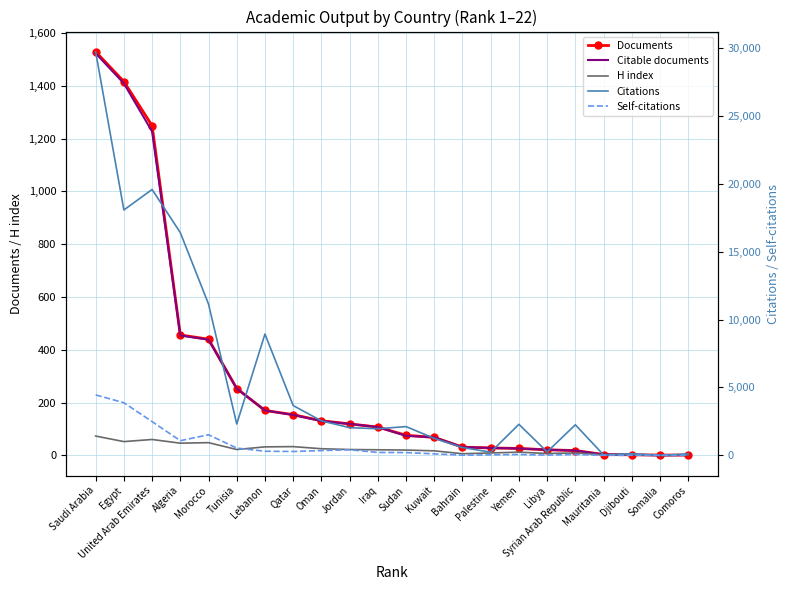

What is the total value across all series at Tunisia?

3371